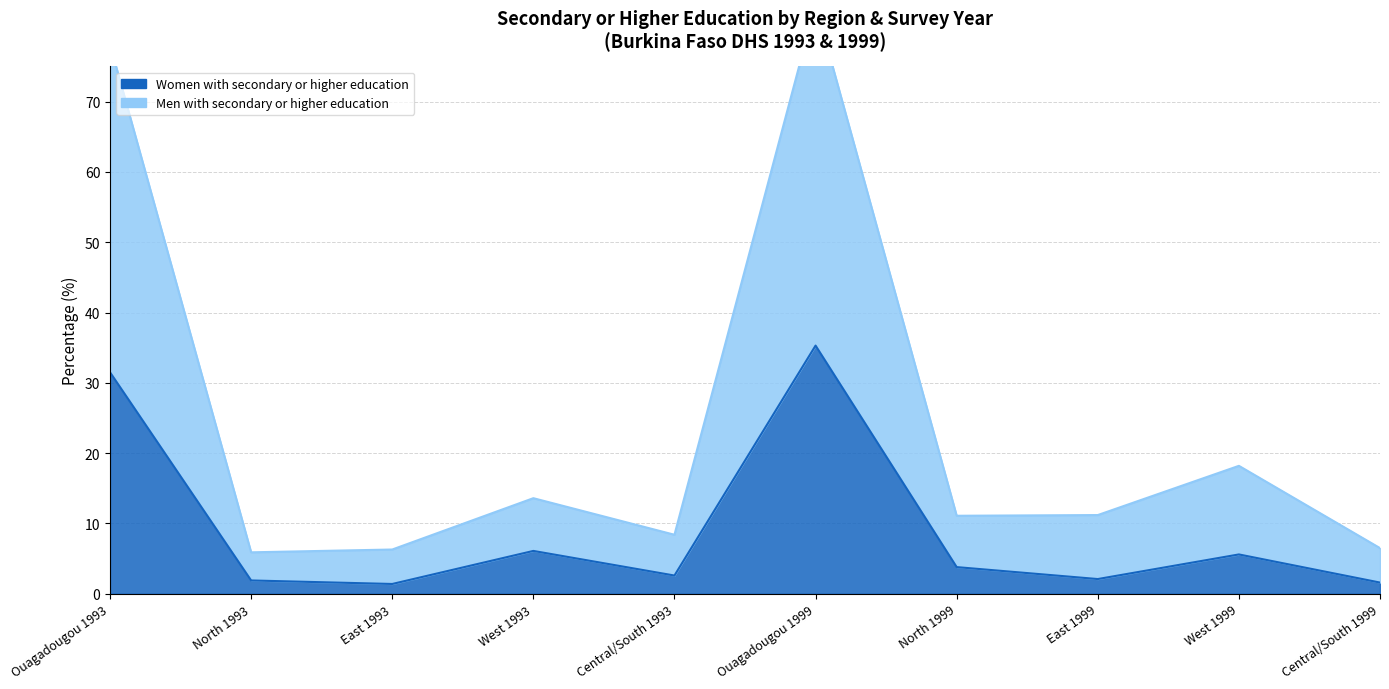

Reading left to right, transcribe all the data shown in this chart.

Women with secondary or higher education: Ouagadougou 1993=31.5	North 1993=1.9	East 1993=1.4	West 1993=6.1	Central/South 1993=2.6	Ouagadougou 1999=35.3	North 1999=3.8	East 1999=2.1	West 1999=5.6	Central/South 1999=1.6
Men with secondary or higher education: Ouagadougou 1993=78.1	North 1993=5.9	East 1993=6.3	West 1993=13.6	Central/South 1993=8.4	Ouagadougou 1999=83.8	North 1999=11.1	East 1999=11.2	West 1999=18.2	Central/South 1999=6.5